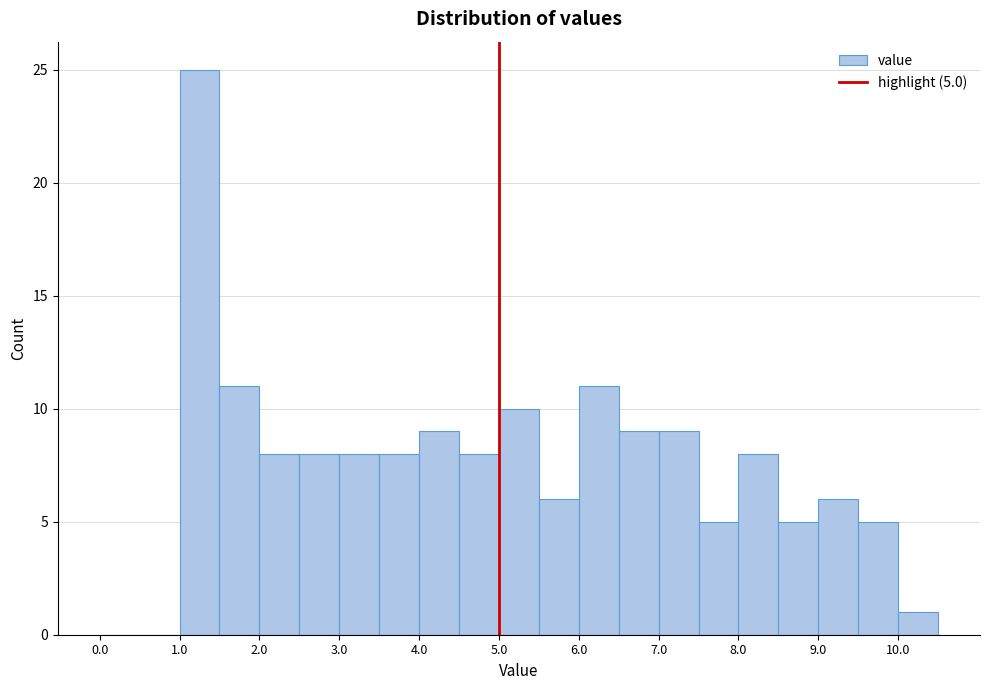

Which range on the x-axis has the tallest bar?

1.0 to 1.5